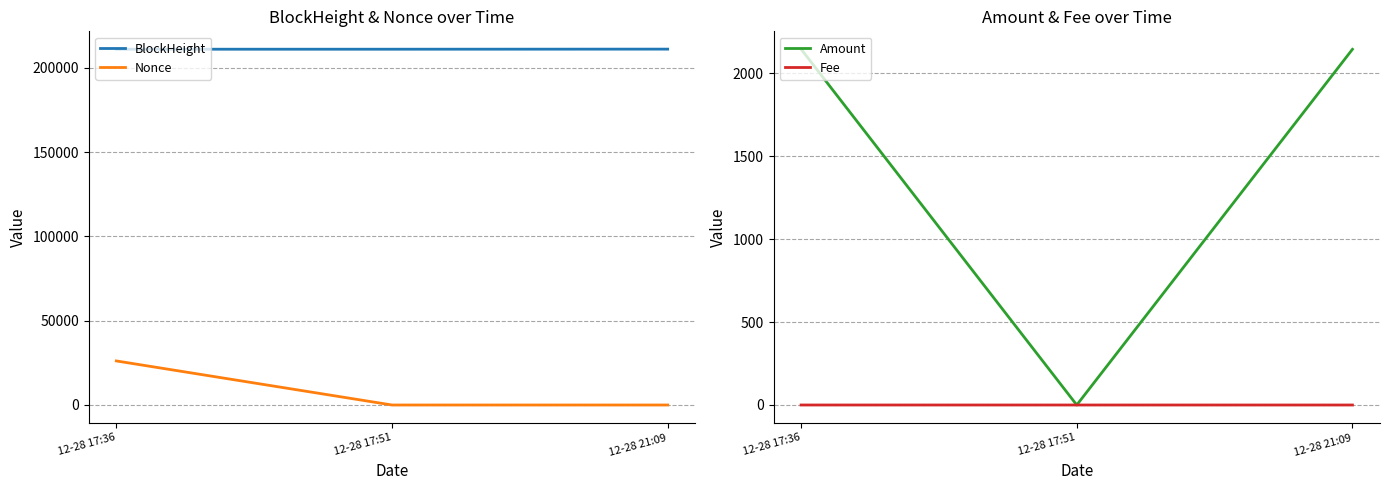

Which series has the largest total across all categories?

BlockHeight